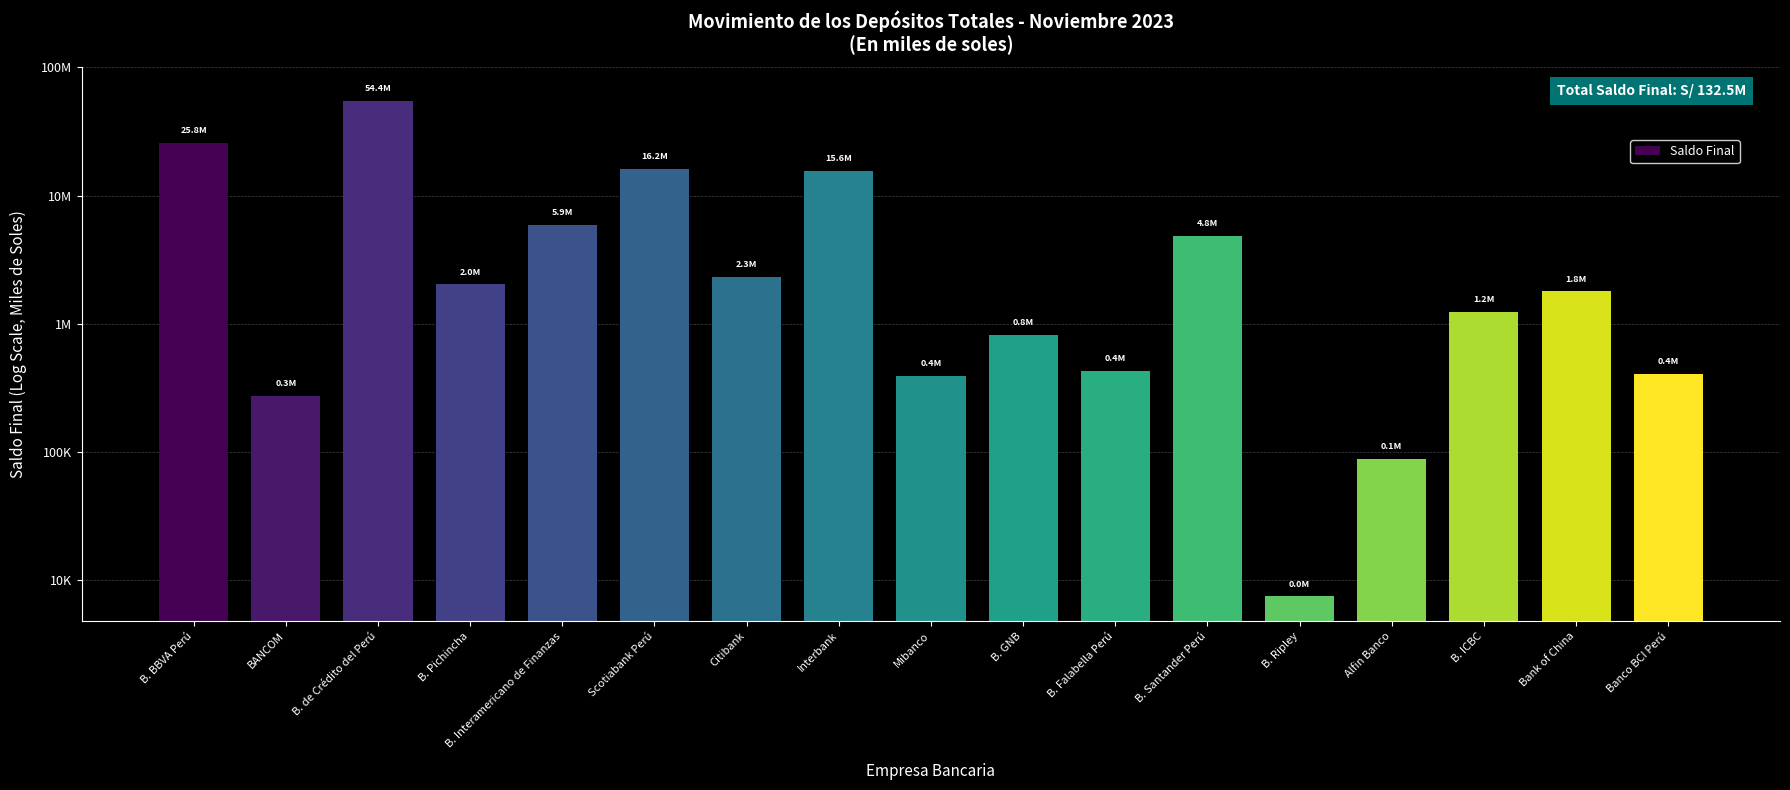

What is the label of the 16th bar from the left?

Bank of China